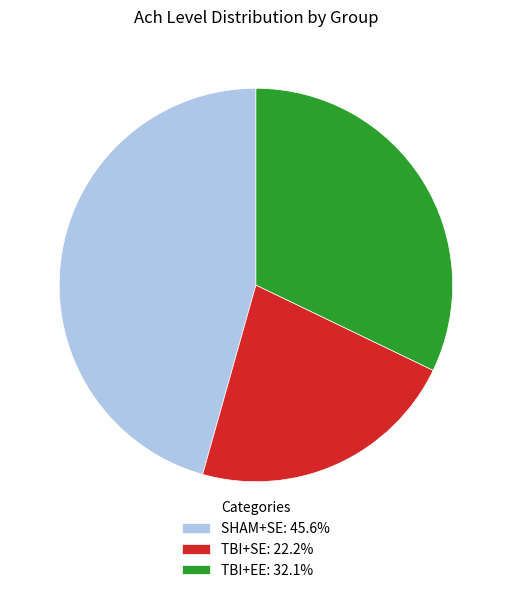

Rank the categories by value from lowest to highest.

TBI+SE, TBI+EE, SHAM+SE